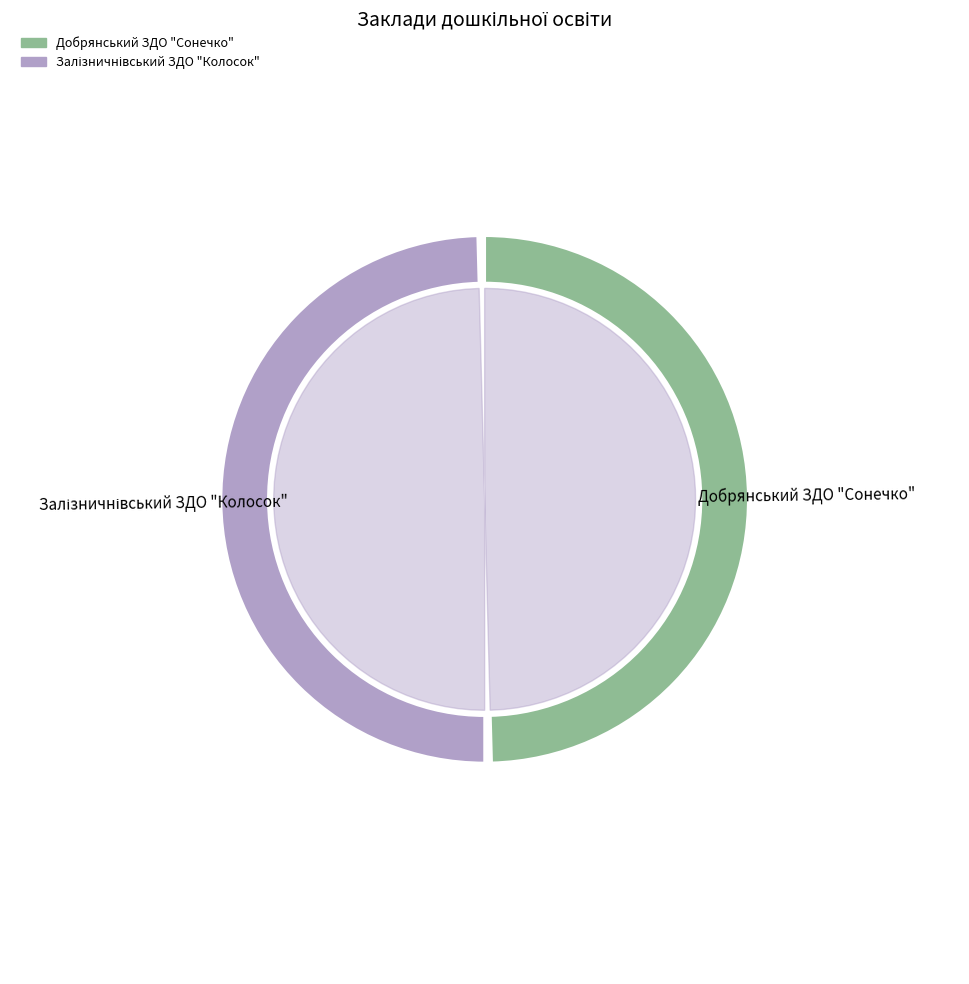

Do Добрянський ЗДО "Сонечко" and Залізничнівський ЗДО "Колосок" together represent more than half of the pie?

Yes